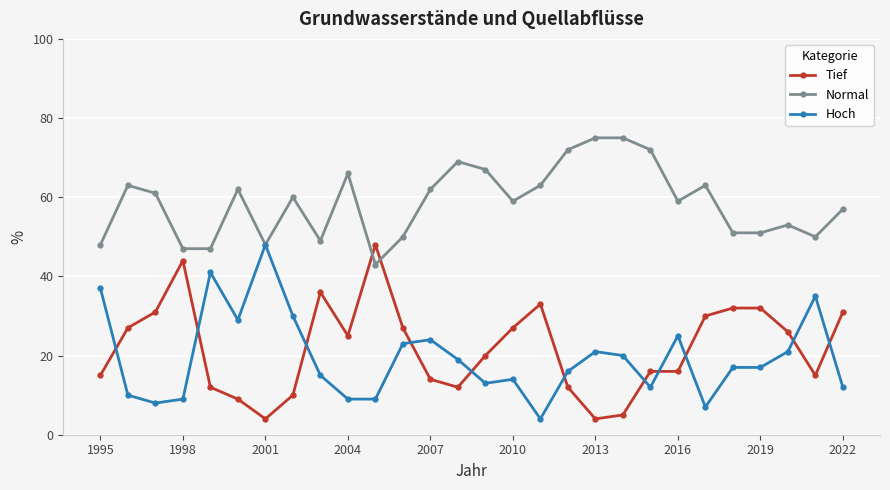

True or false: Tief has more than 1 interior local peaks.

True